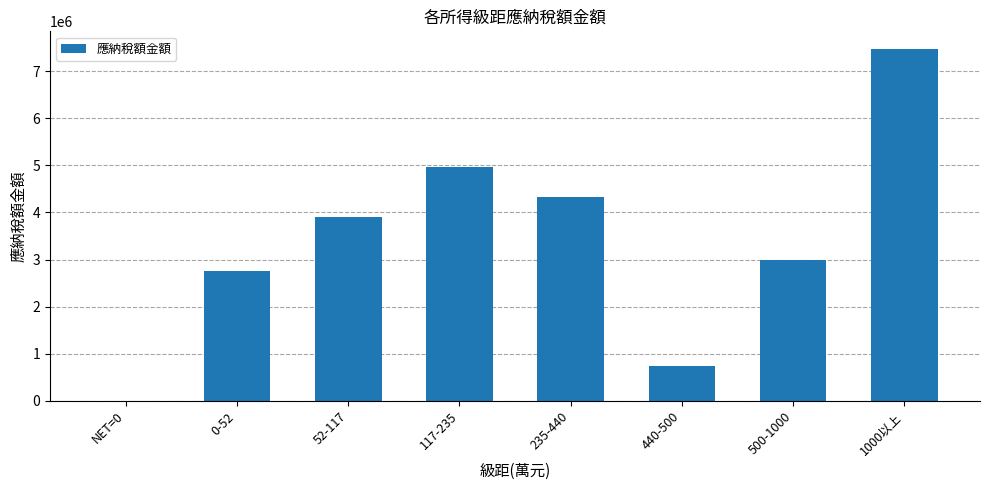

Approximately how many times larger is the value at 52-117 compared to 500-1000?

1.3